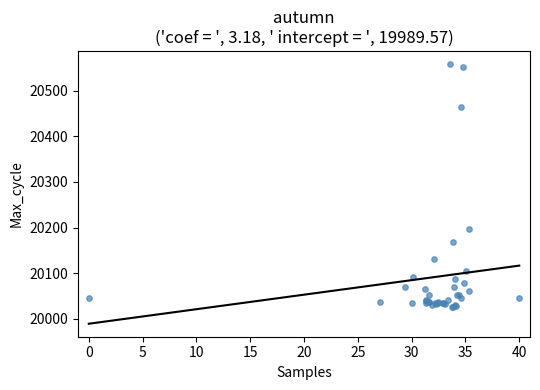

What Y value in the scatter plot is closest to 20292?

20198